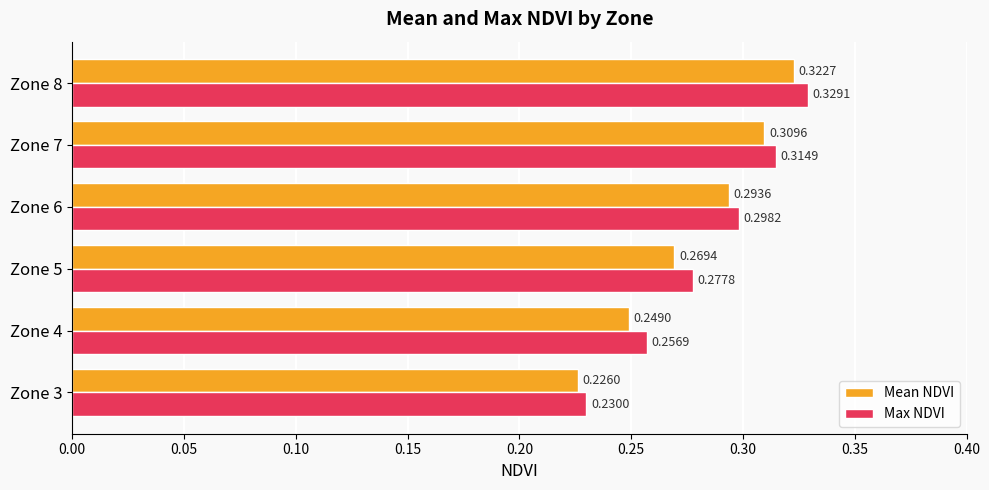

What is the sum of all Mean NDVI values?

1.7